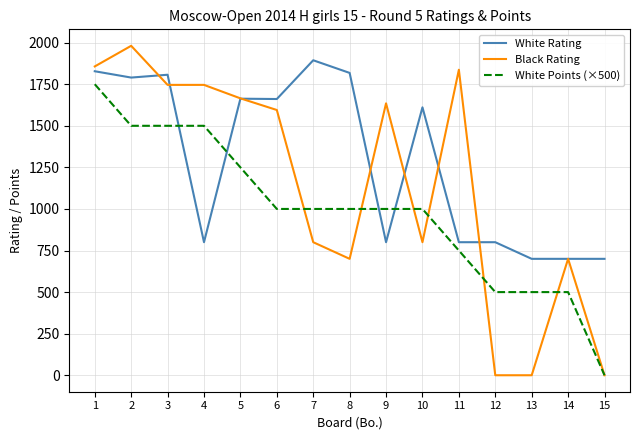

What is the spread (max minus min) of values at 14?

200